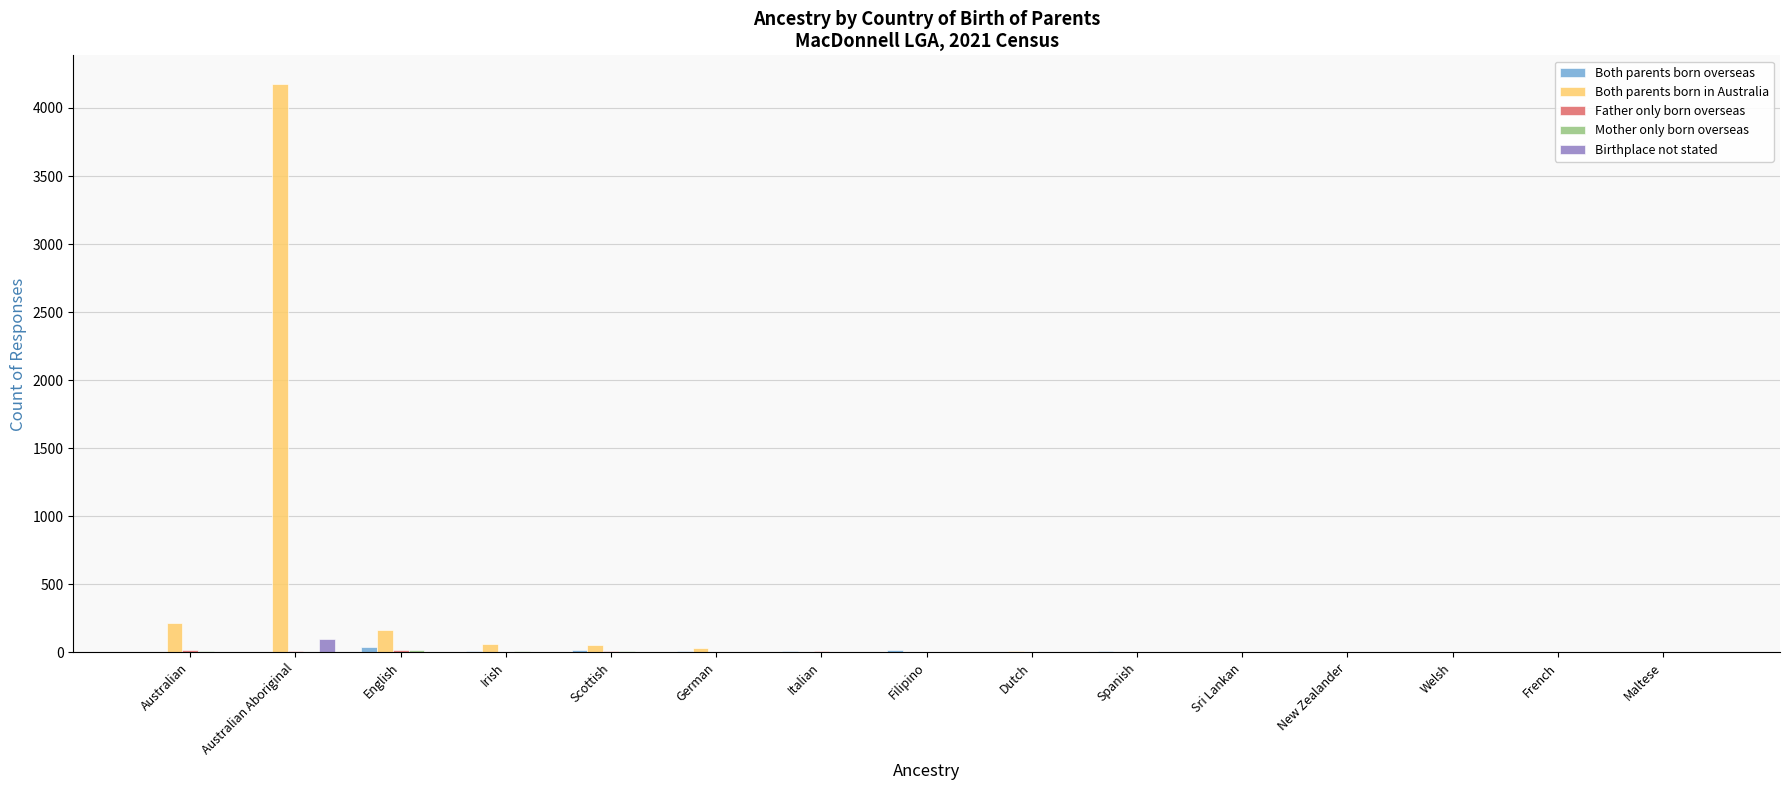

Are the bars horizontal?

No